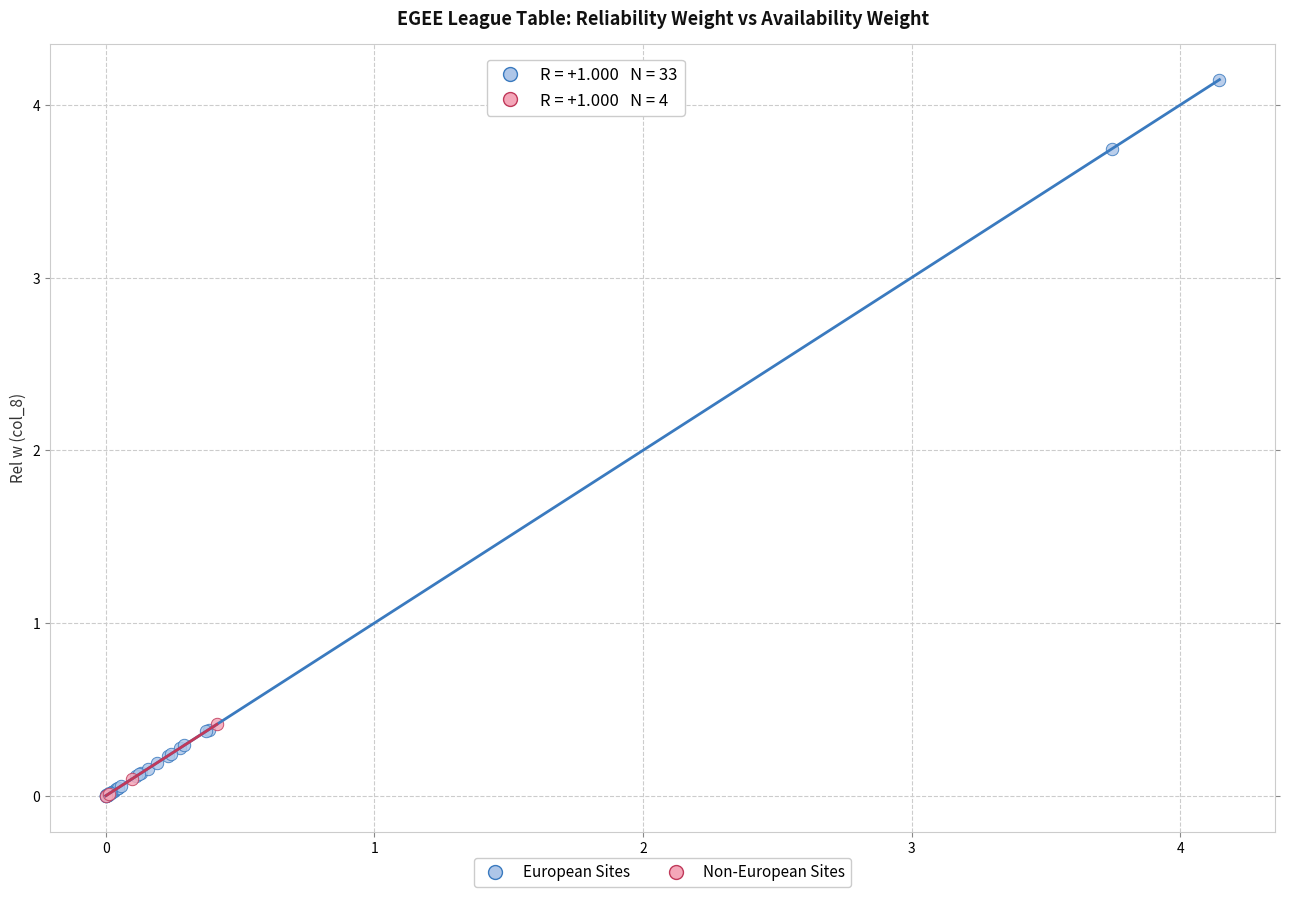

Which series reaches the maximum Y coordinate?

European Sites